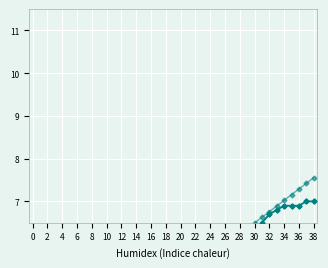

What is the value of the Linear trend point at the 17th from the left?

4.6